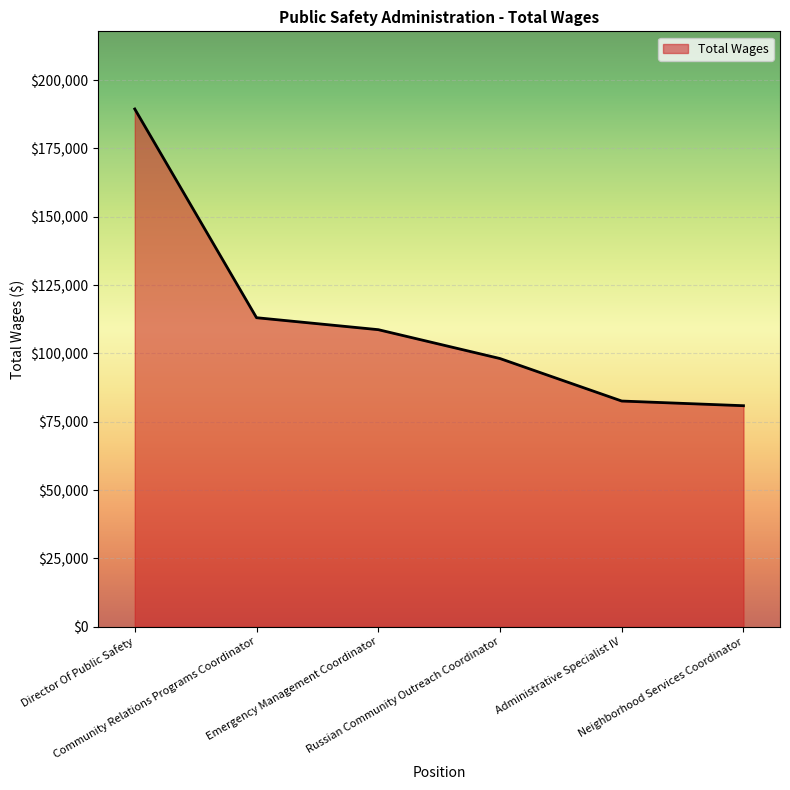

What is the difference between the second highest and second lowest values?

30487